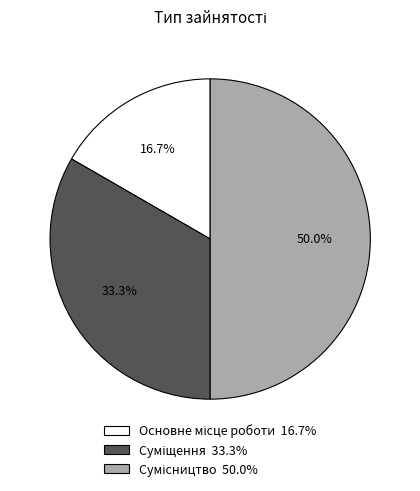

Is the sum of Суміщення and Сумісництво greater than half?

Yes